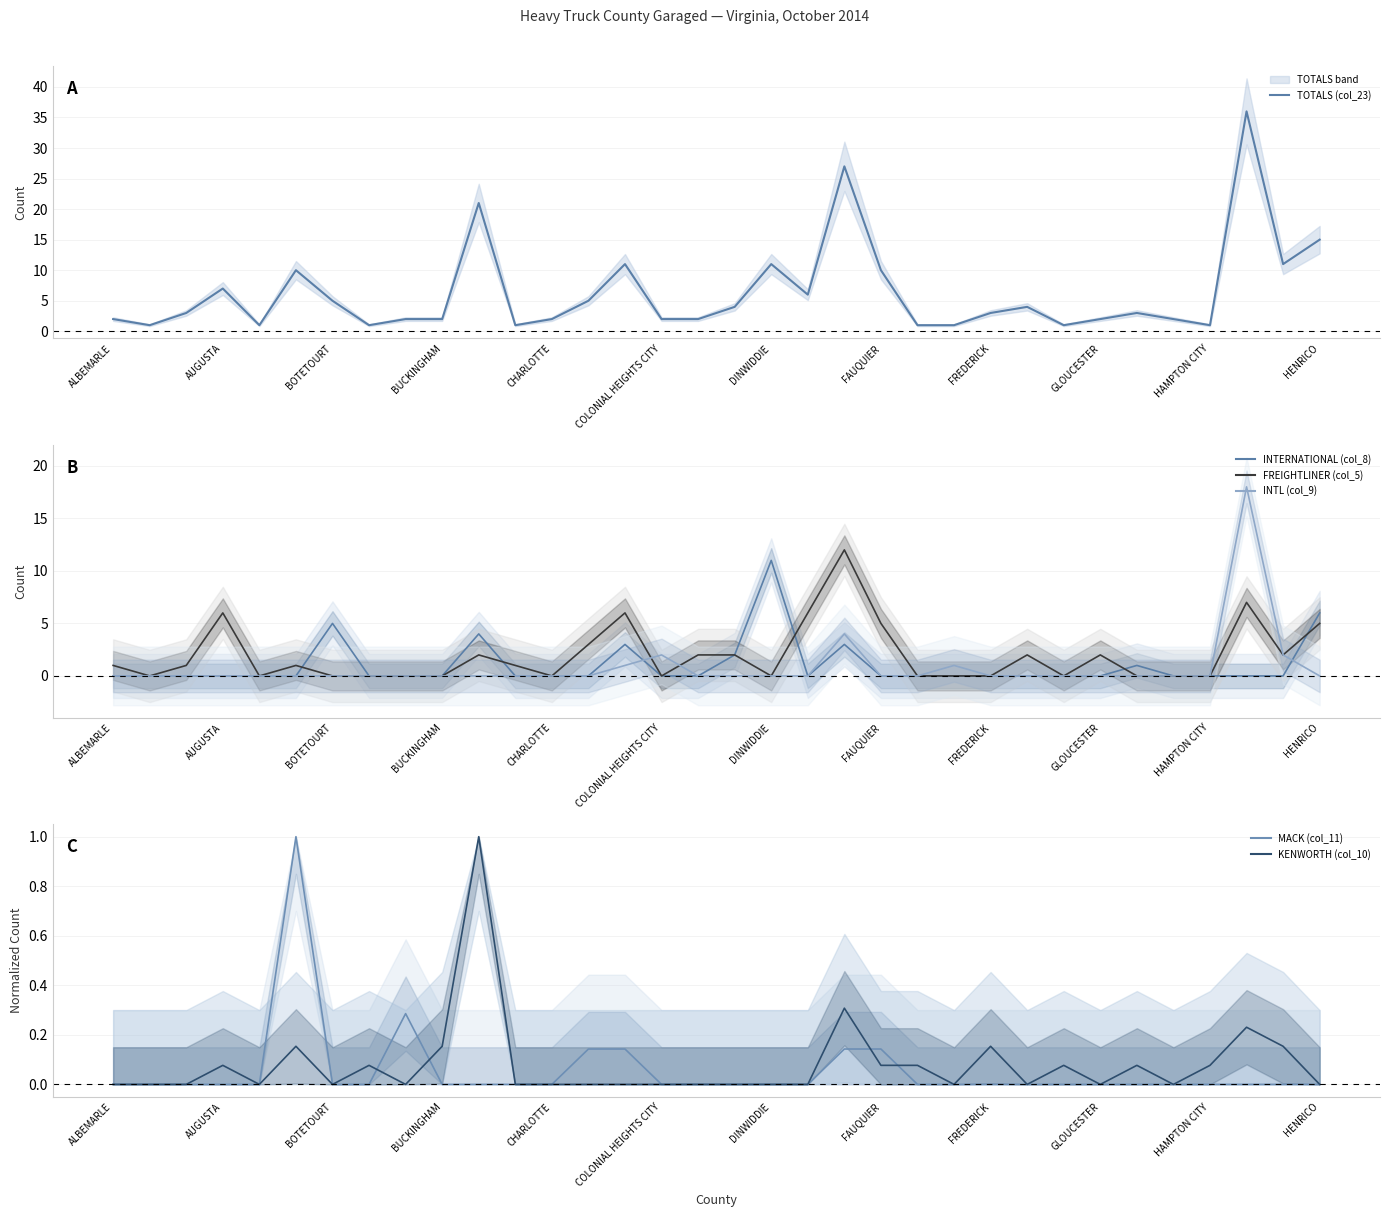

What is the label of the 15th point from the left?

14